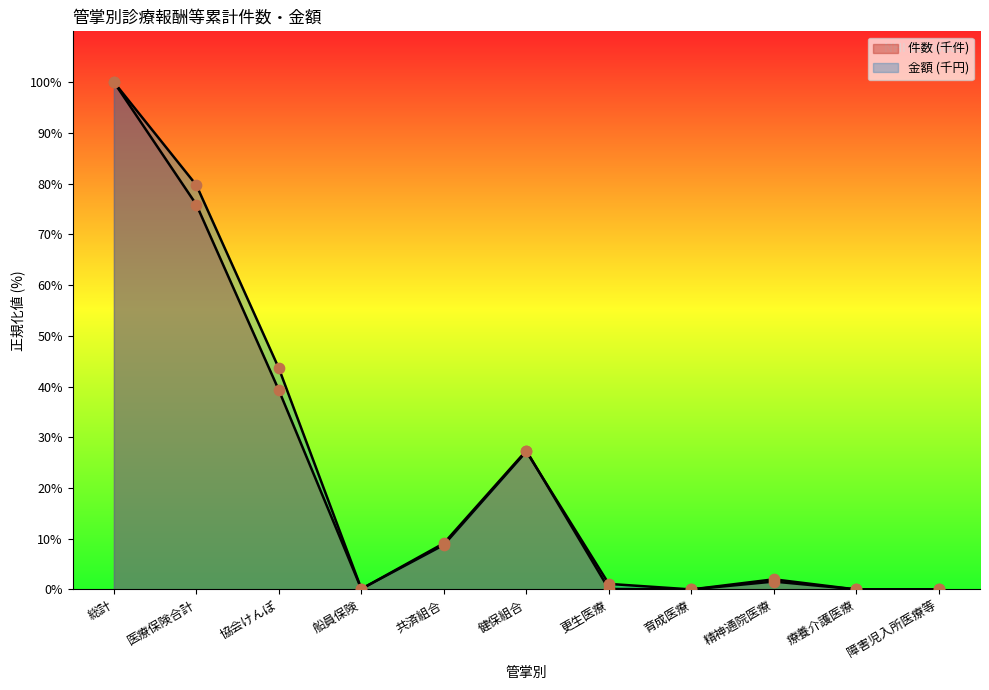

Which series contains the lowest Y value?

件数 (千件)